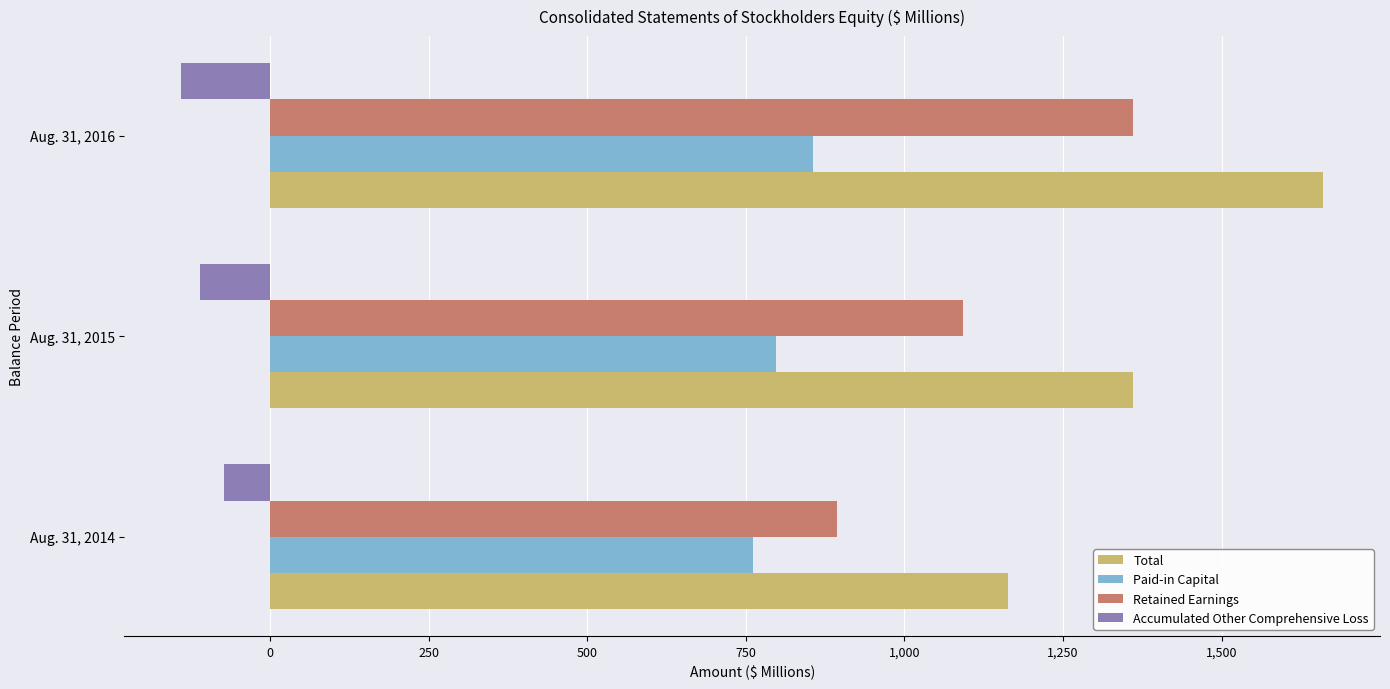

Rank the series by their maximum value, from lowest to highest.

Accumulated Other Comprehensive Loss, Paid-in Capital, Retained Earnings, Total